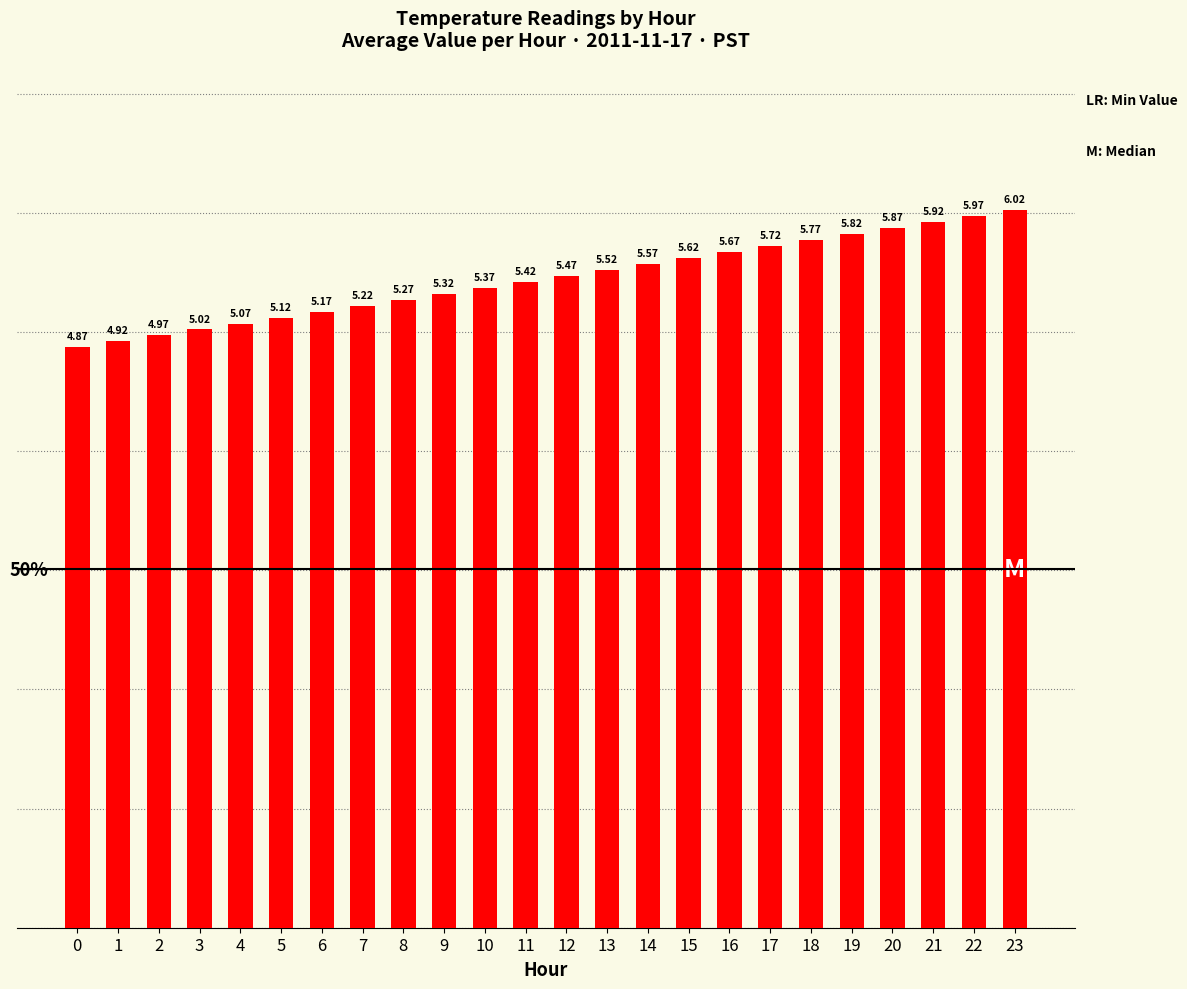

What is the ratio of the value at 2 to the value at 10?

0.9